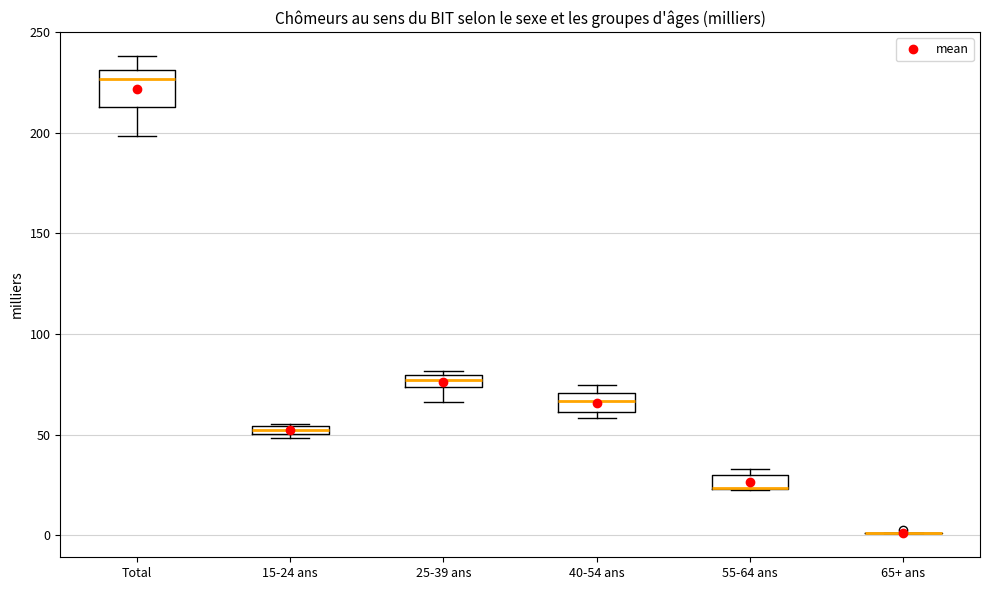

Comparing the boxes themselves (not the whiskers), which one is the tallest?

Total